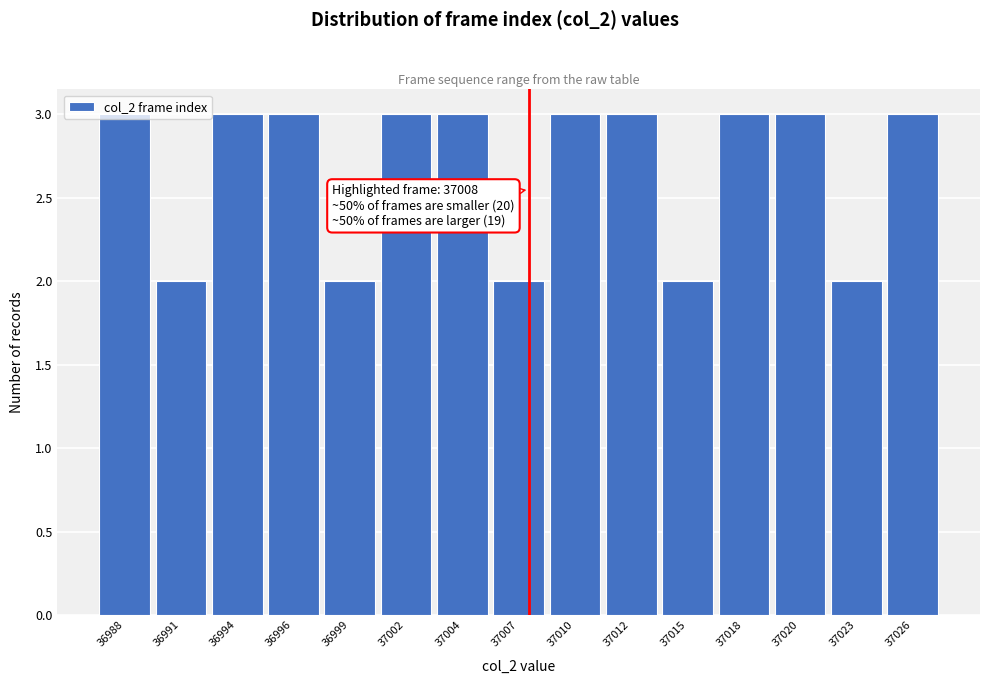

Is it true that the value at 37023 is 2?

True